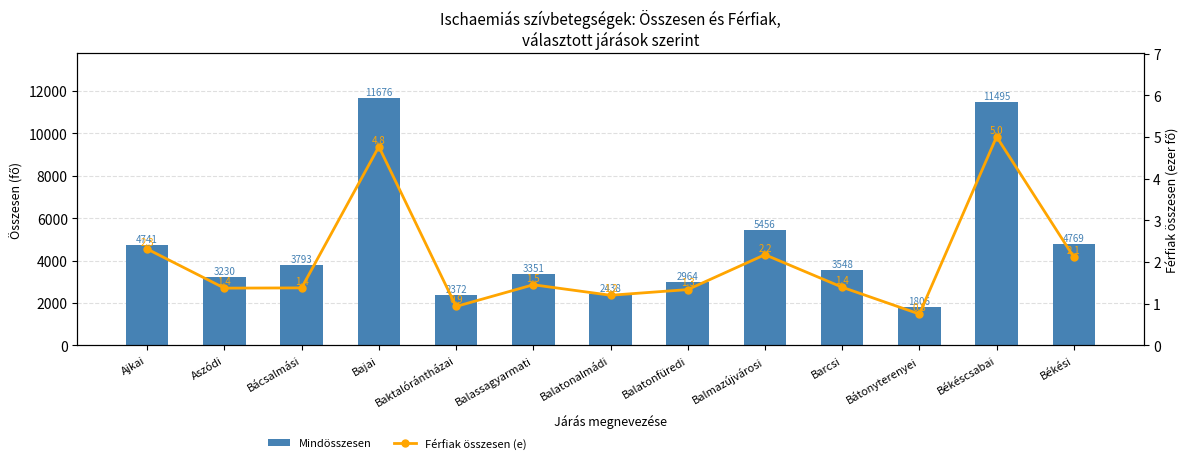

Where does the Mindösszesen series first go above 3548?

Ajkai